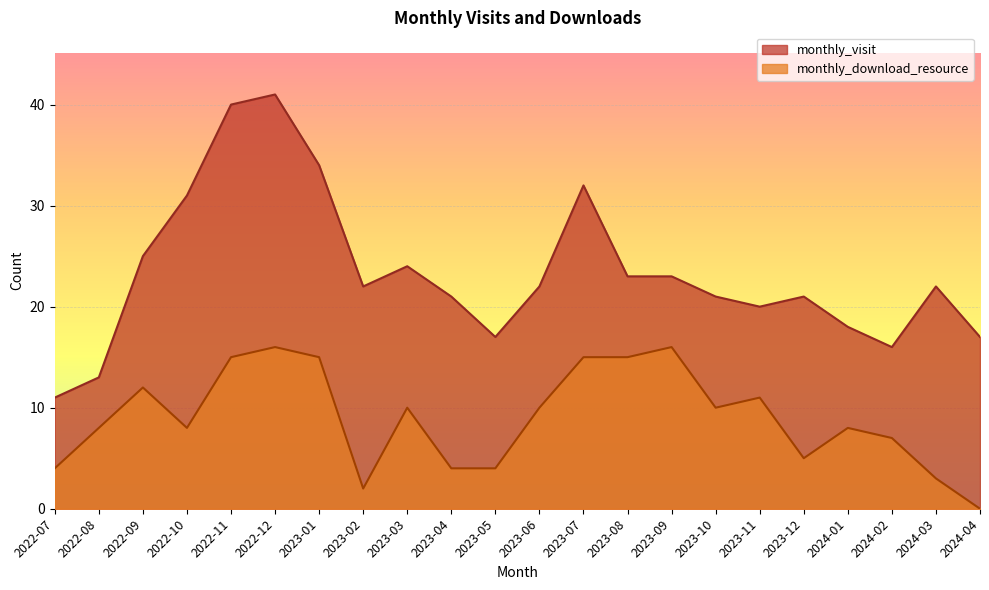

Which series has the widest spread of values?

monthly_visit